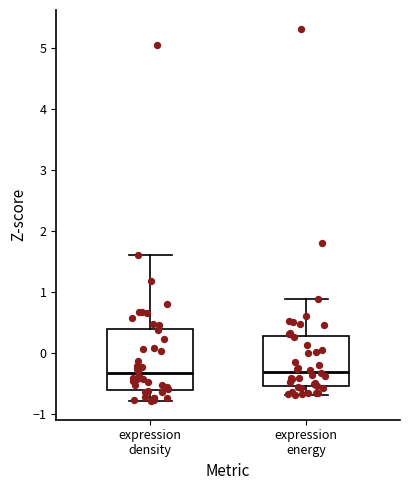

Reading left to right, read every box against the y-axis: the position of its median line, the range the box covers, and the ends of its whiskers. The values are not printed on the chart, so give them approximately, as read against the axis.

expression density: median -0.3, box -0.6 to 0.4, whiskers -0.8 to 1.6
expression energy: median -0.3, box -0.5 to 0.3, whiskers -0.7 to 0.9